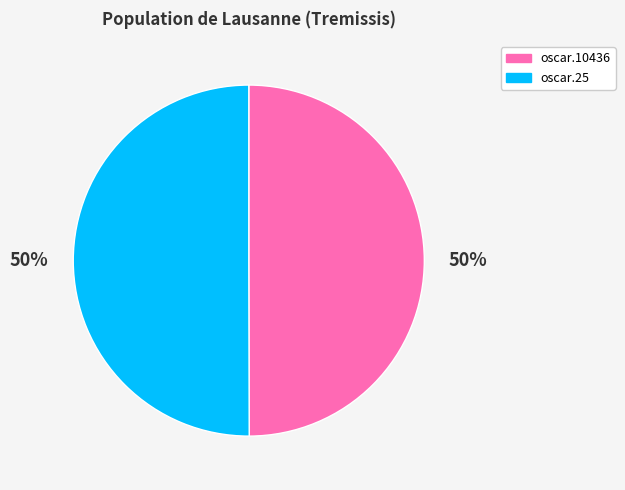

Count the number of slices in the pie.

2